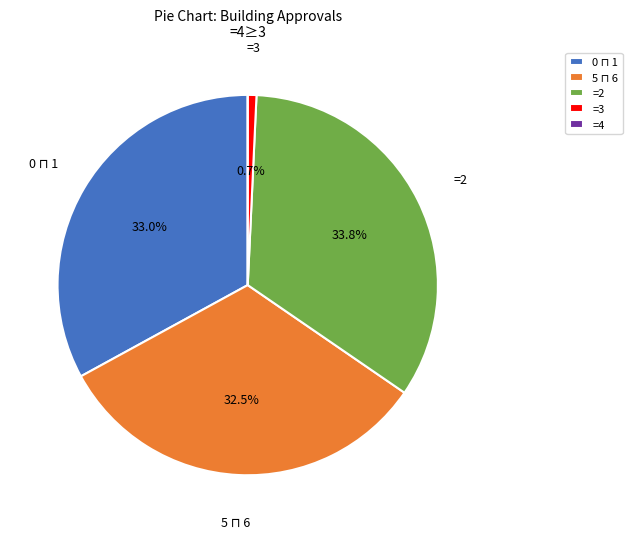

Is there any slice that represents more than half of the pie?

No